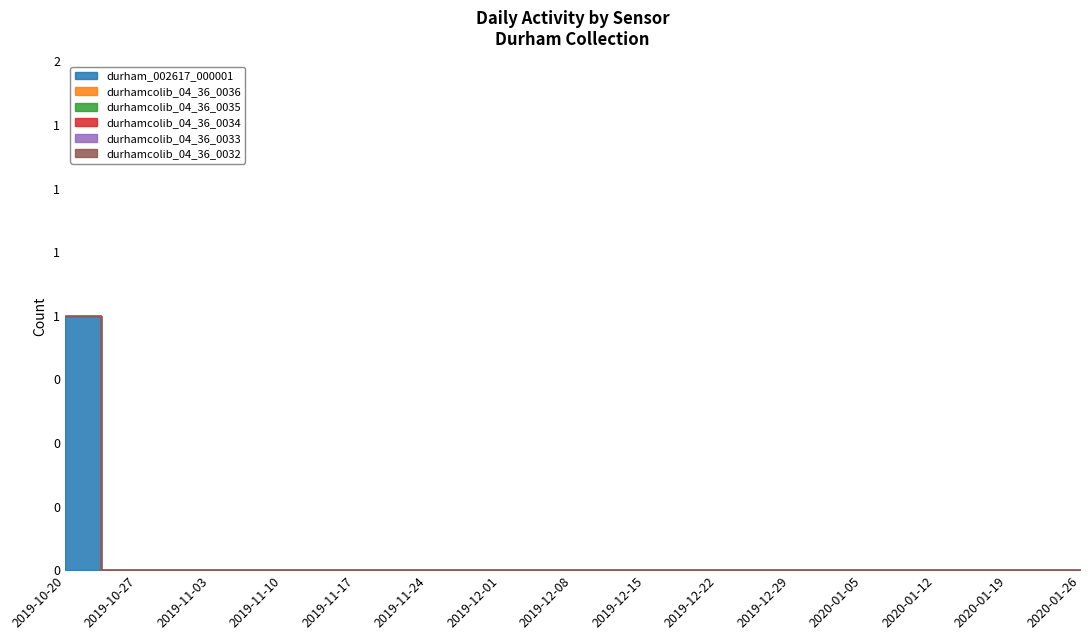

Is the value of durhamcolib_04_36_0036 at 2020-01-05 greater than the value of durhamcolib_04_36_0033 at 2019-12-15?

No